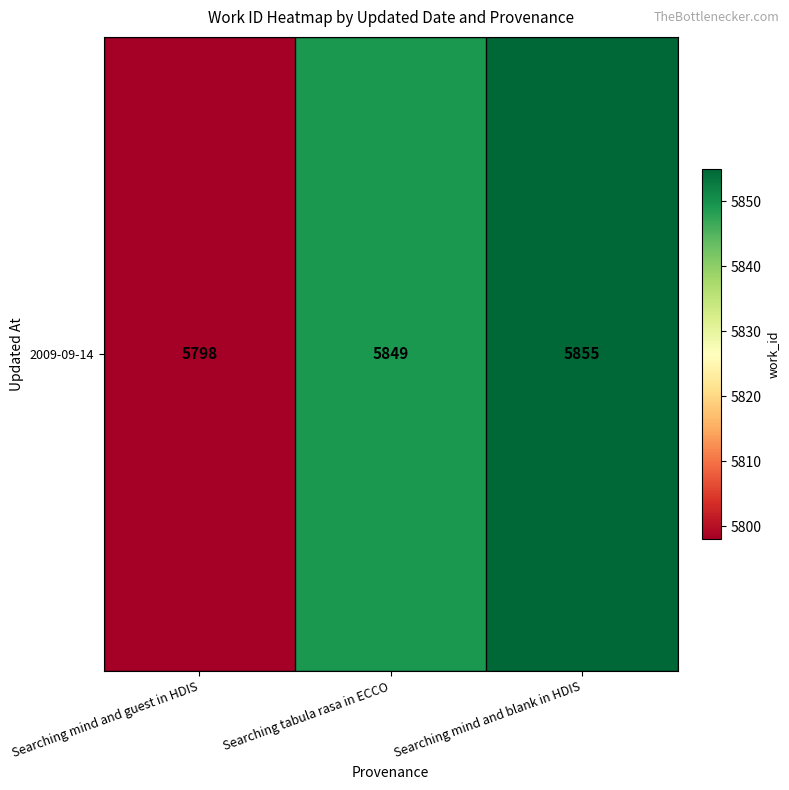

What is the maximum value shown in the chart?

5855